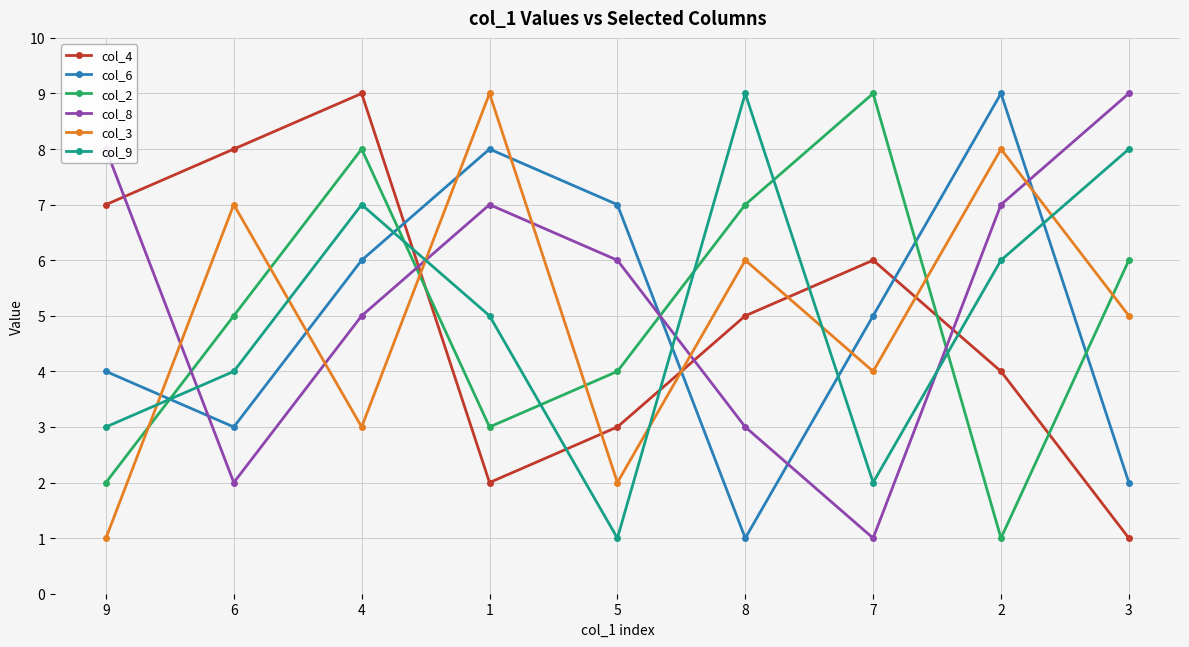

At which label is col_4 closest to 5?

8